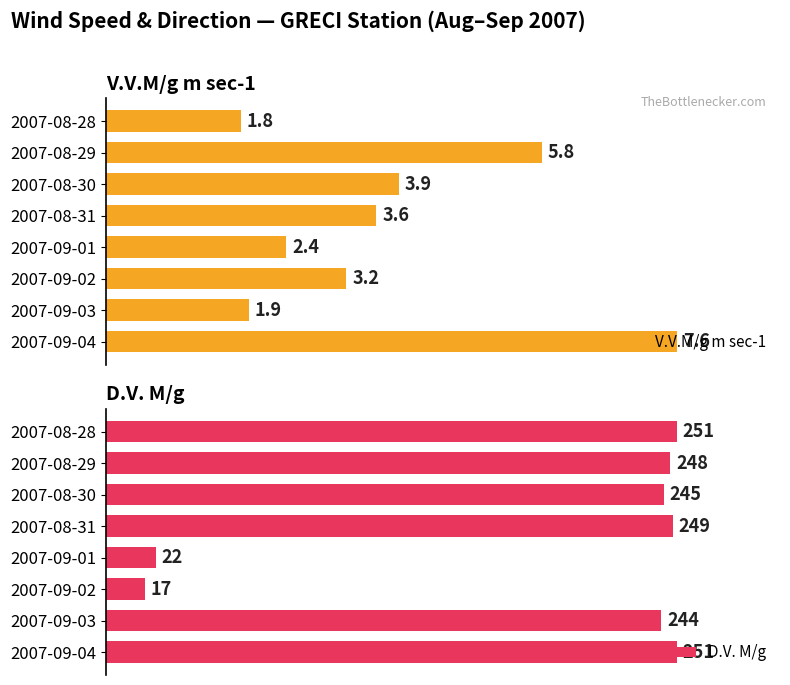

Rank the categories by V.V.M/g m sec-1 value from lowest to highest.

2007-08-28, 2007-09-03, 2007-09-01, 2007-09-02, 2007-08-31, 2007-08-30, 2007-08-29, 2007-09-04